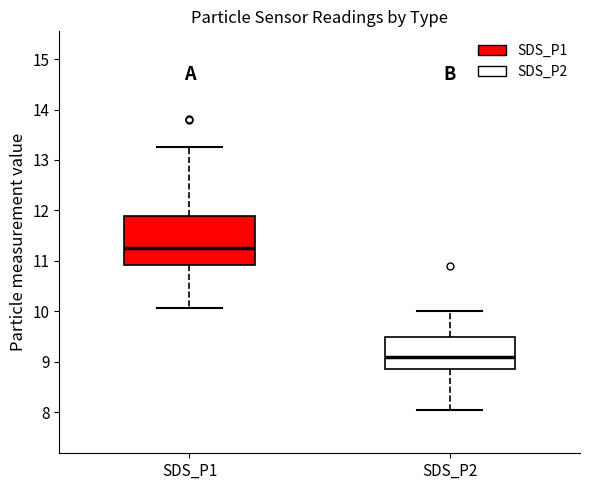

Which box has the highest median line?

SDS_P1